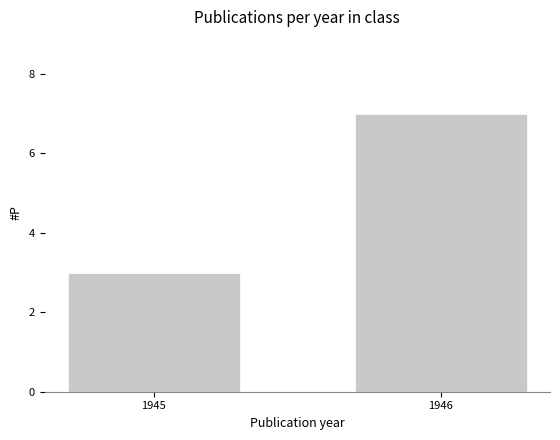

What is the value of the 1st bar from the left?

3